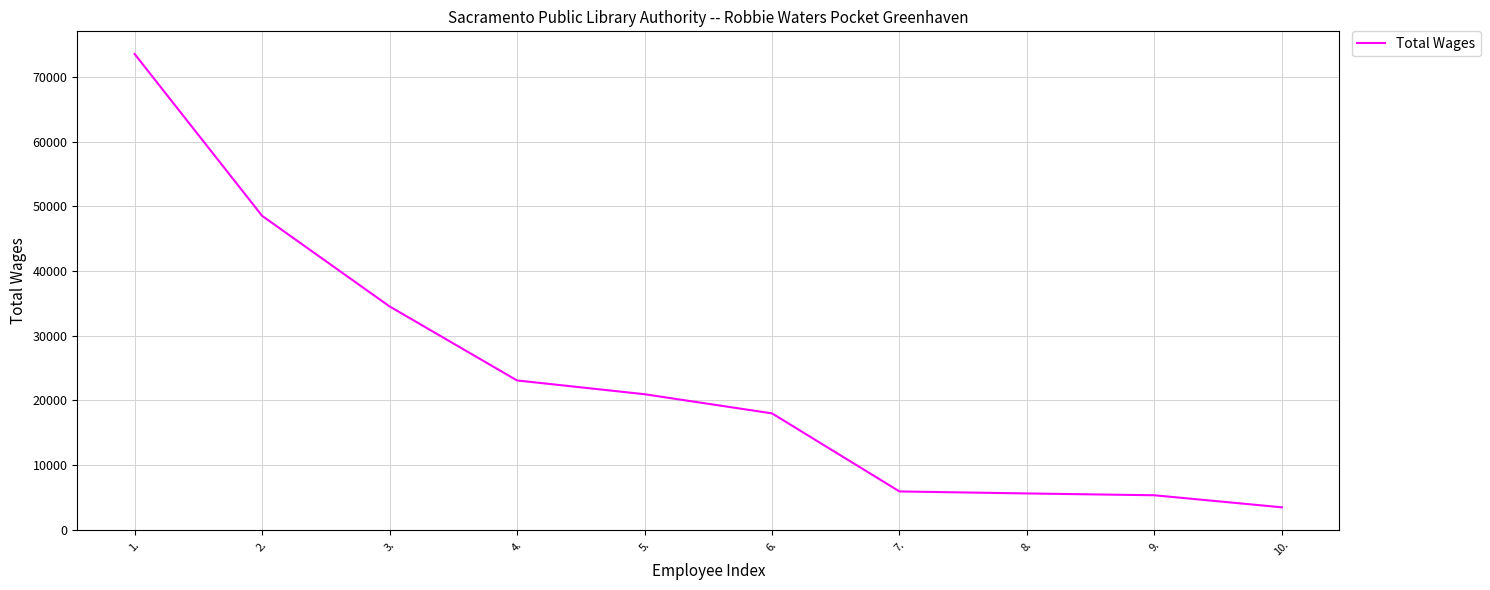

True or false: the data has more than 2 interior local peaks.

False